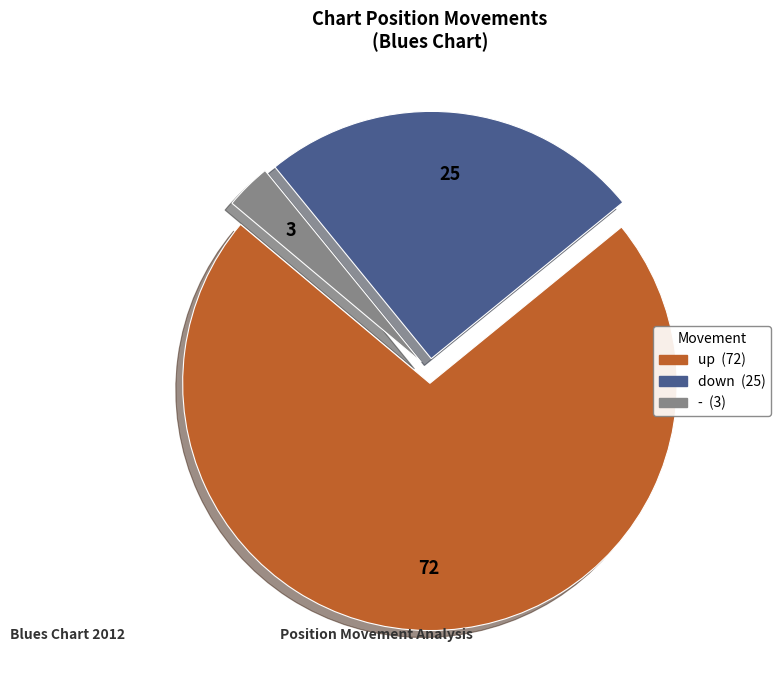

Is there a majority slice in this chart?

Yes